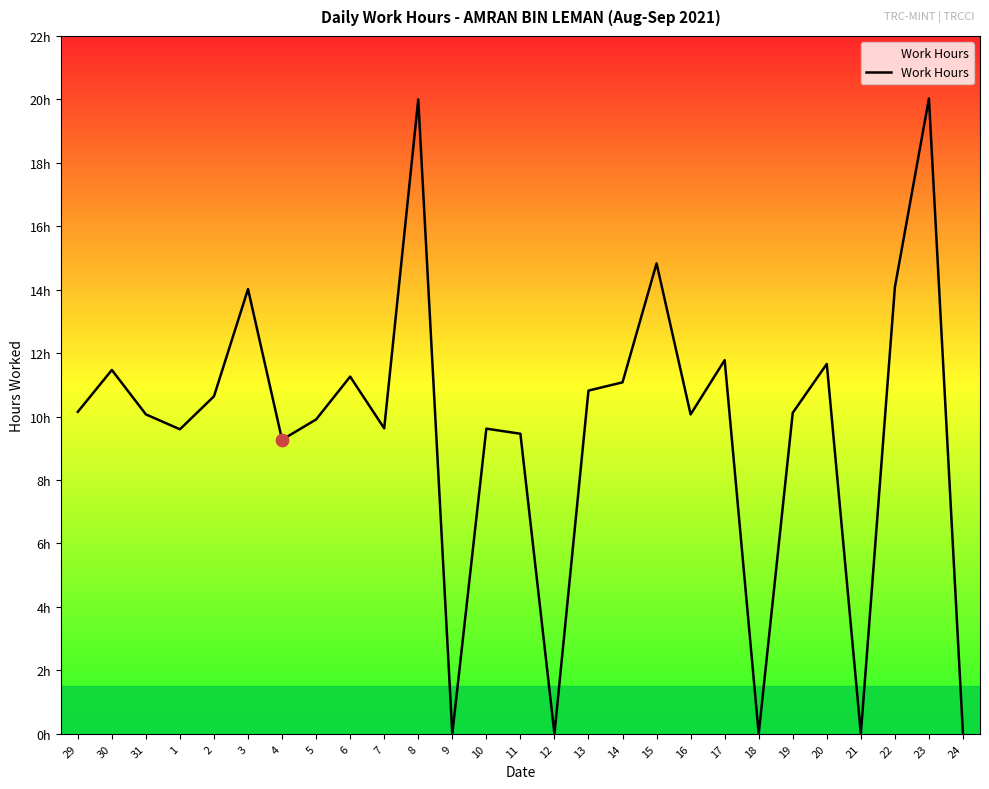

Is this an area chart (filled region under the line)?

Yes